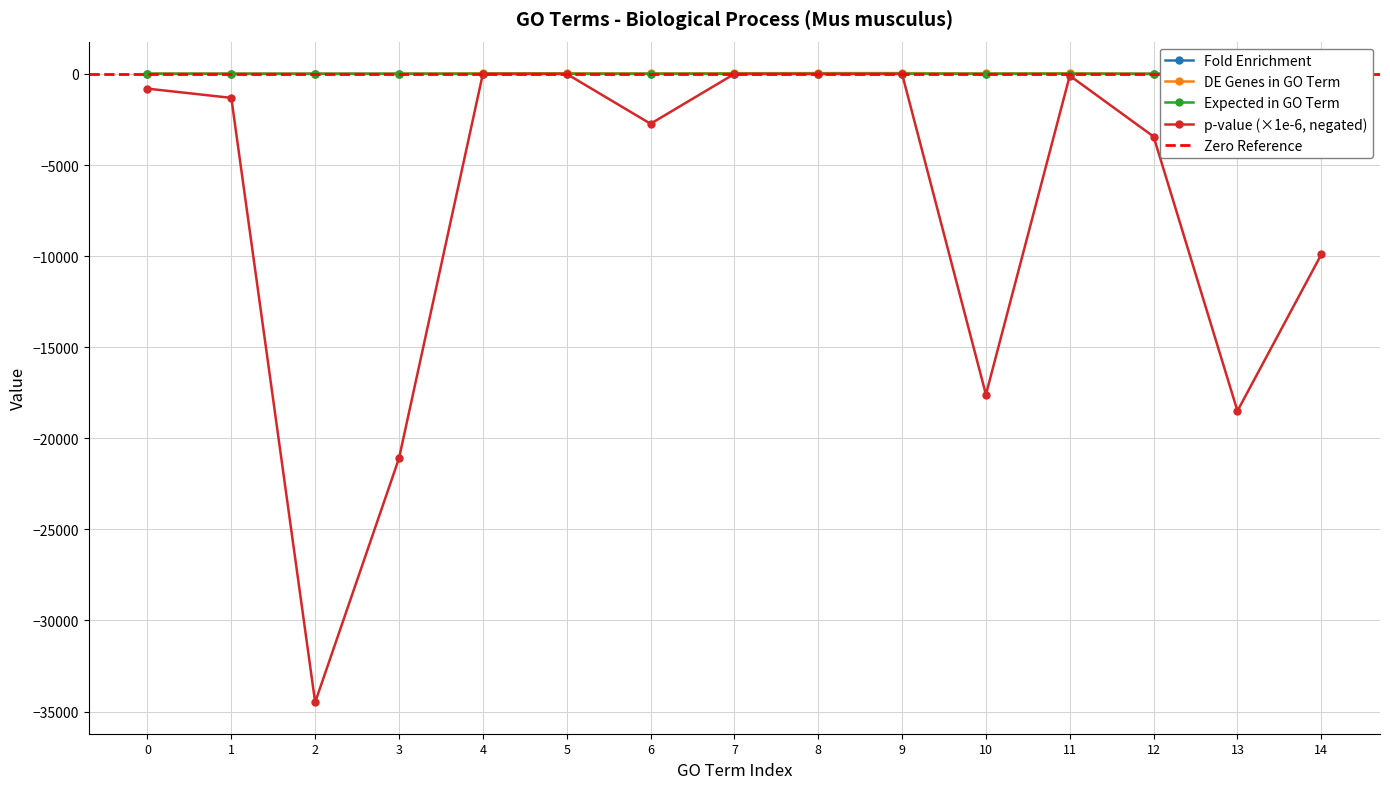

True or false: fold_enrichment and cholesterol biosynthetic process cross at least once.

False